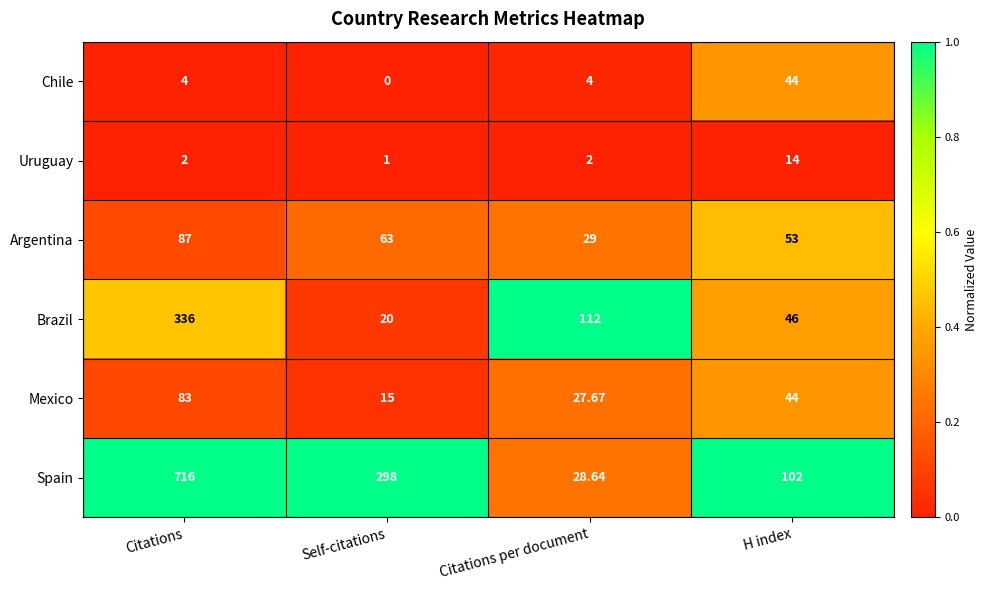

Where does the Mexico series first go above 44?

Citations